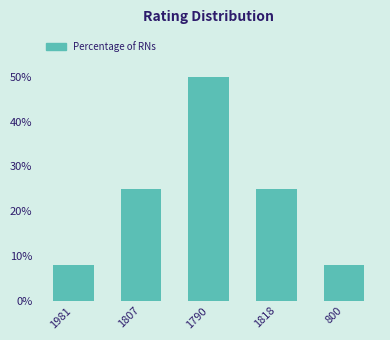

Count the values in the range 8 to 25.

4